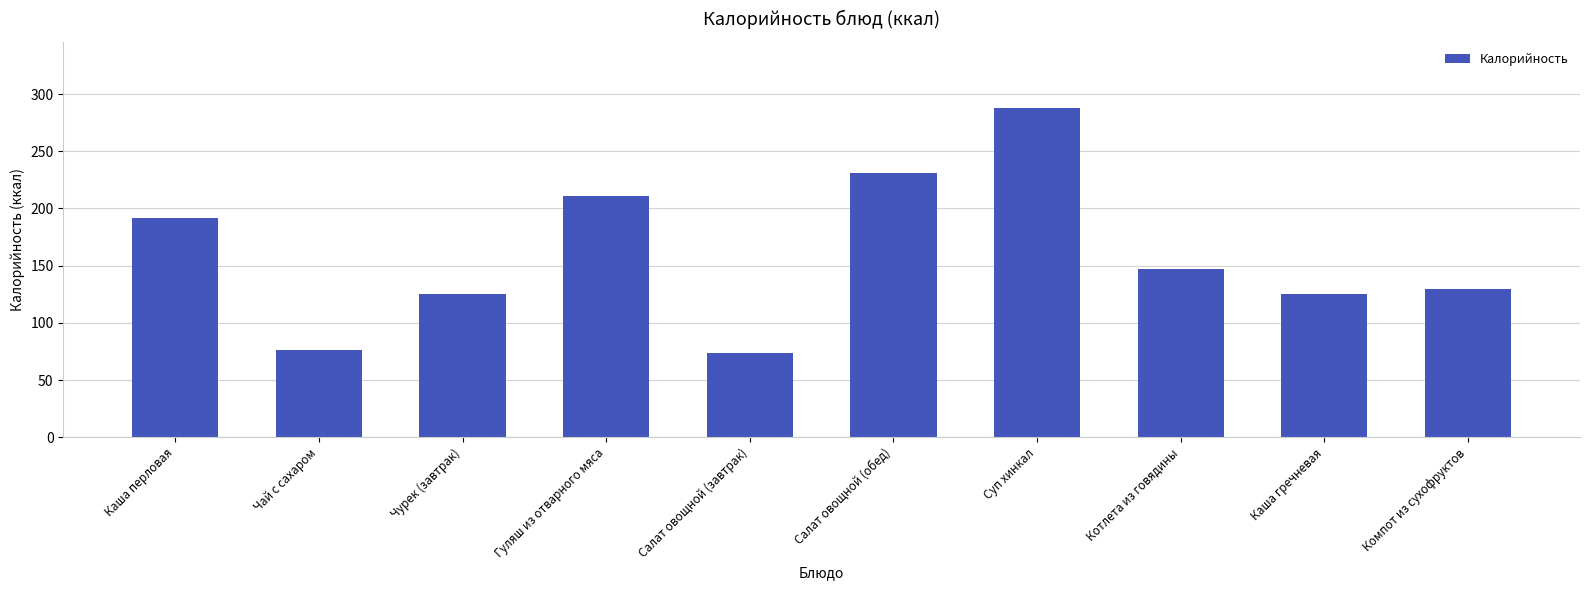

What is the greatest value displayed?

288